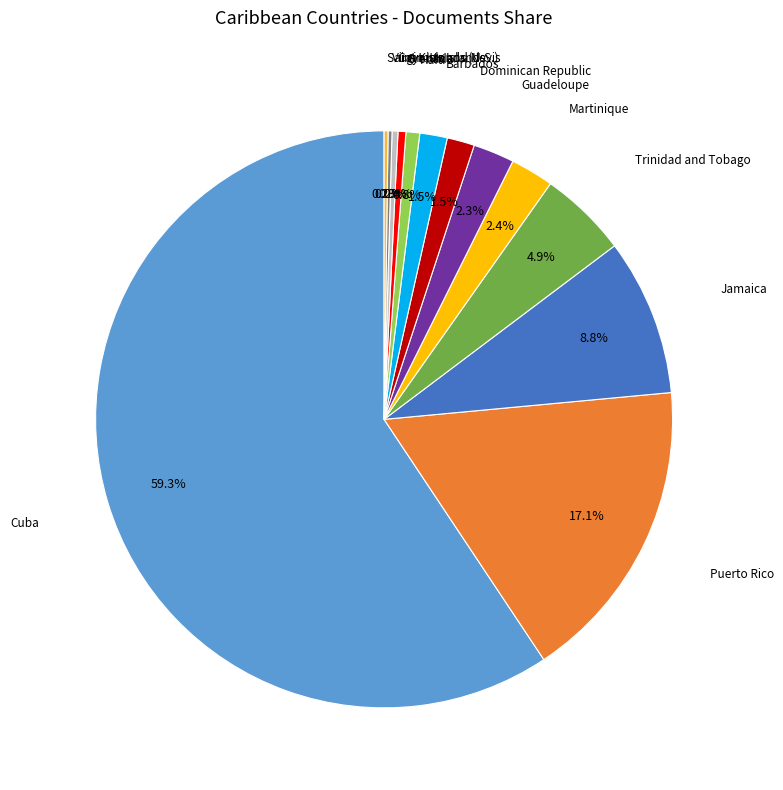

Is there any slice that represents more than half of the pie?

Yes